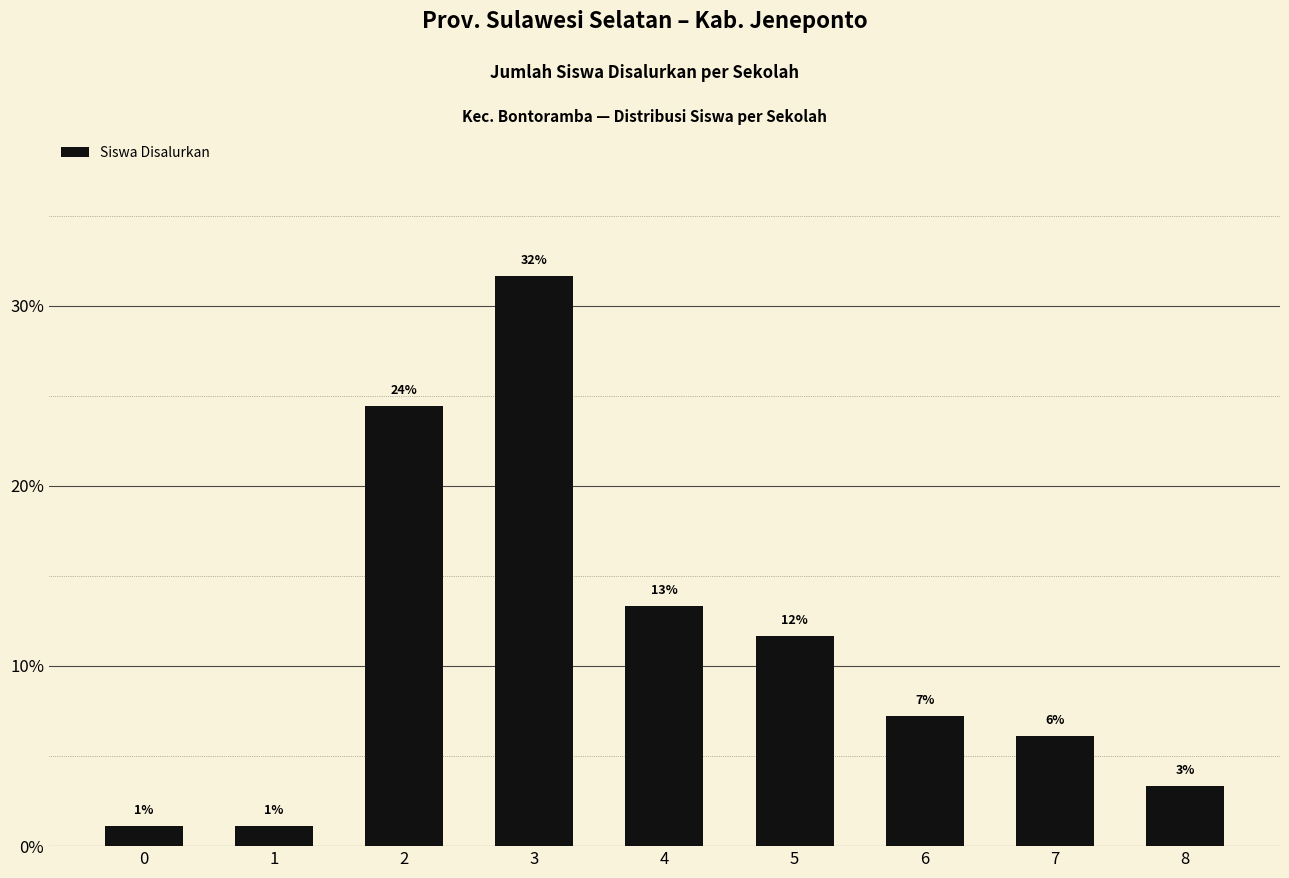

The value at 6 is 7.2. True or false?

True